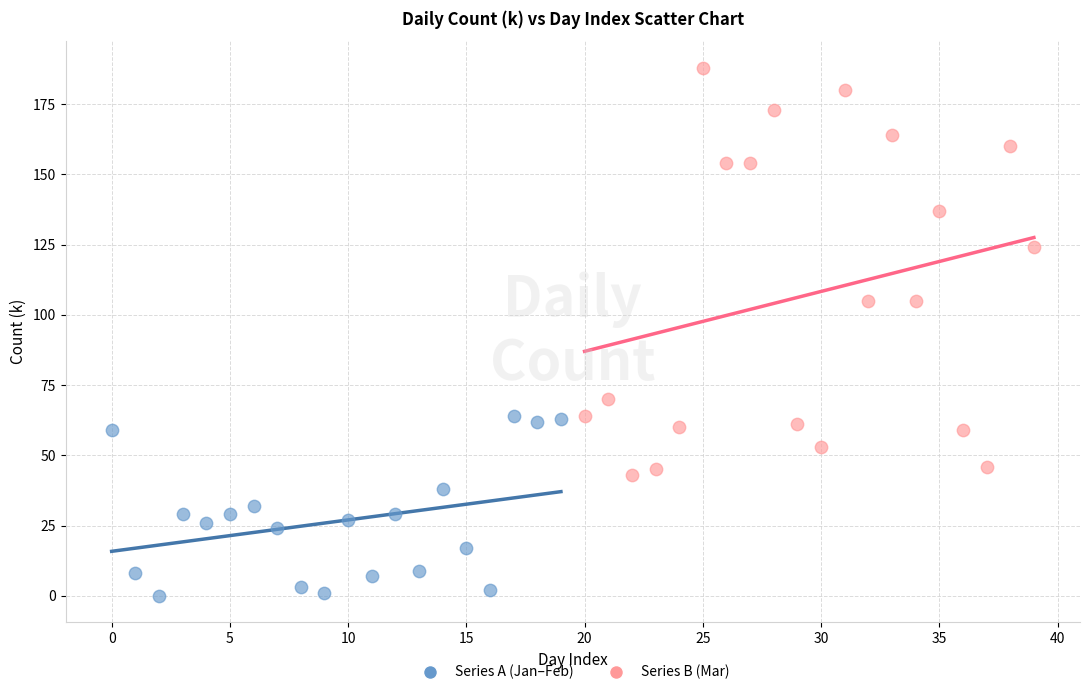

Which series reaches the maximum Y coordinate?

Series B (Mar)